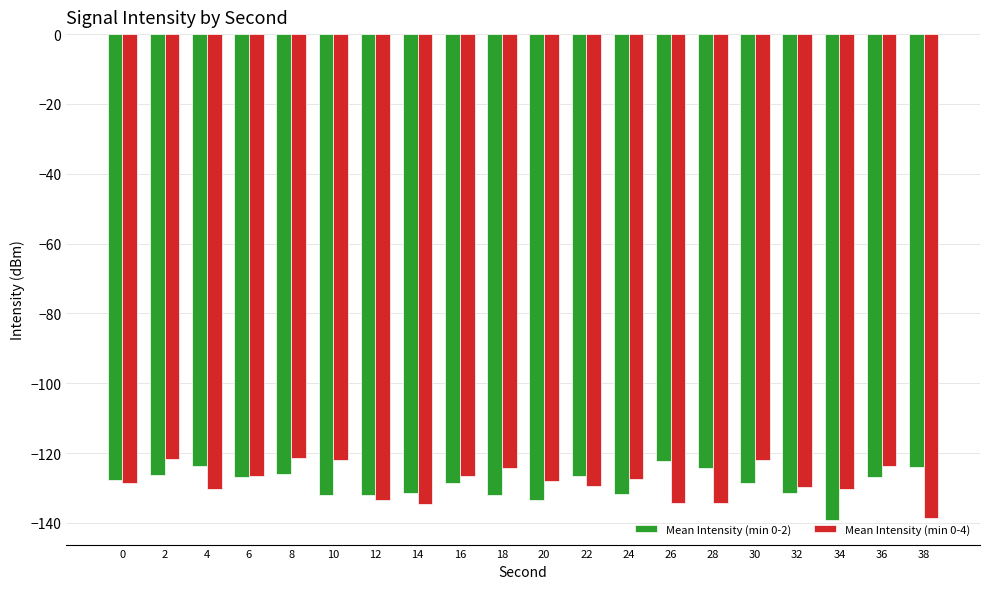

What is the spread (max minus min) of values at 22?

3.0